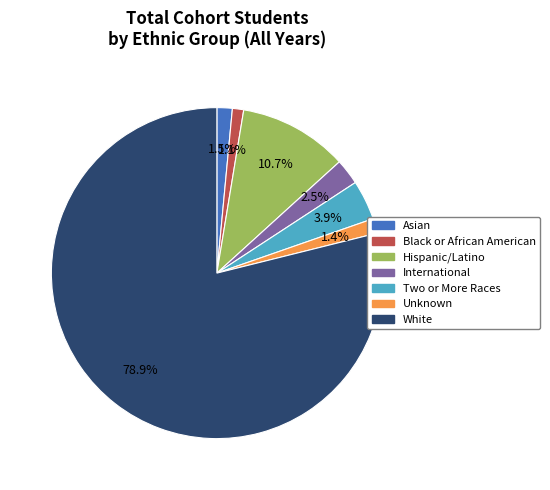

Does any single category account for the majority?

Yes